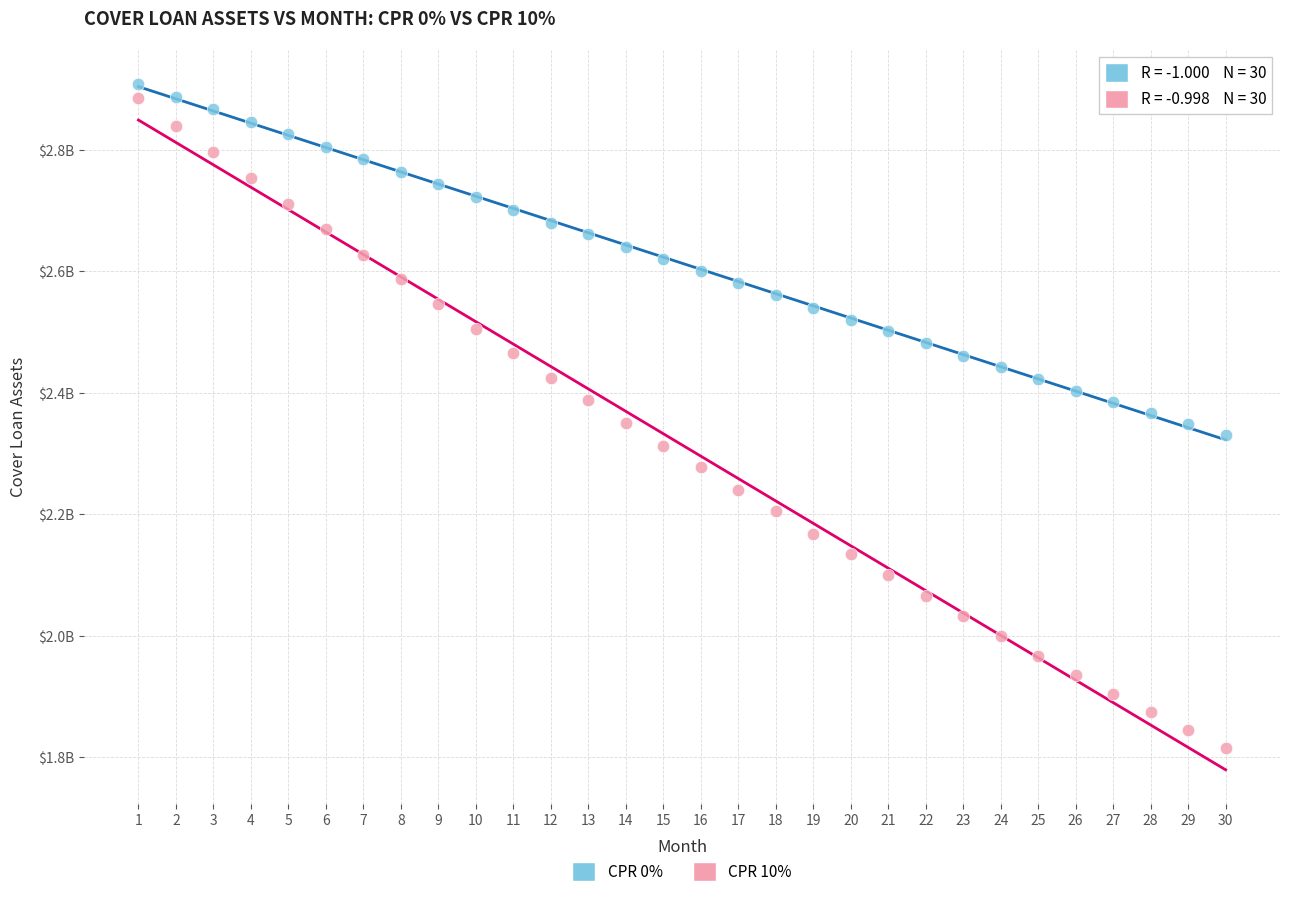

What are all the series names shown in the legend?

CPR 0%, CPR 10%